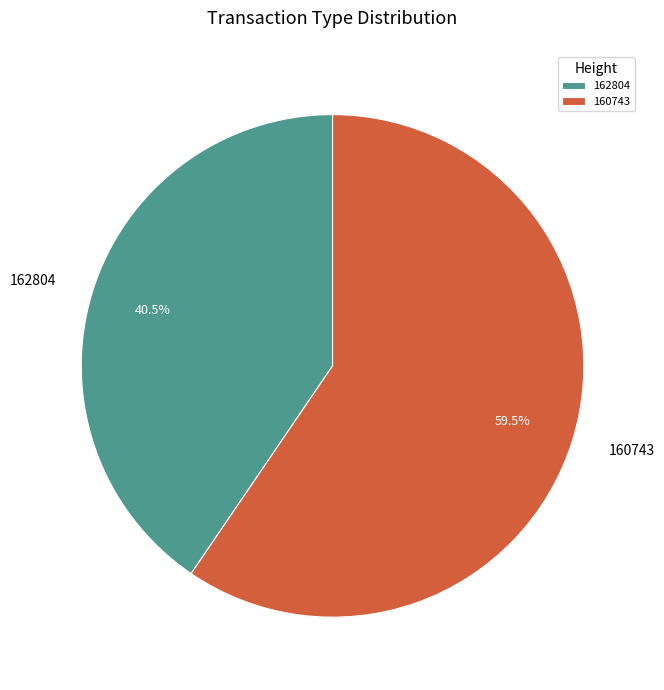

What is the majority slice?

160743